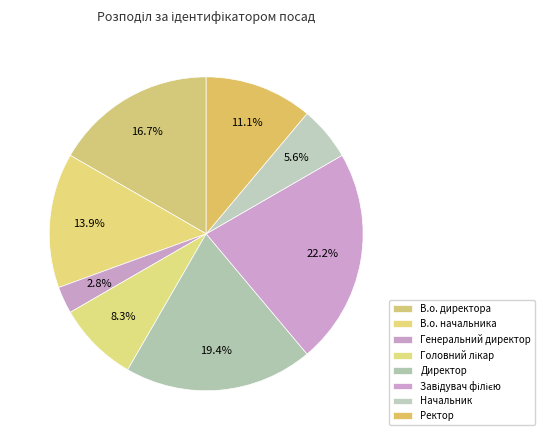

How many slices are in this pie chart?

8